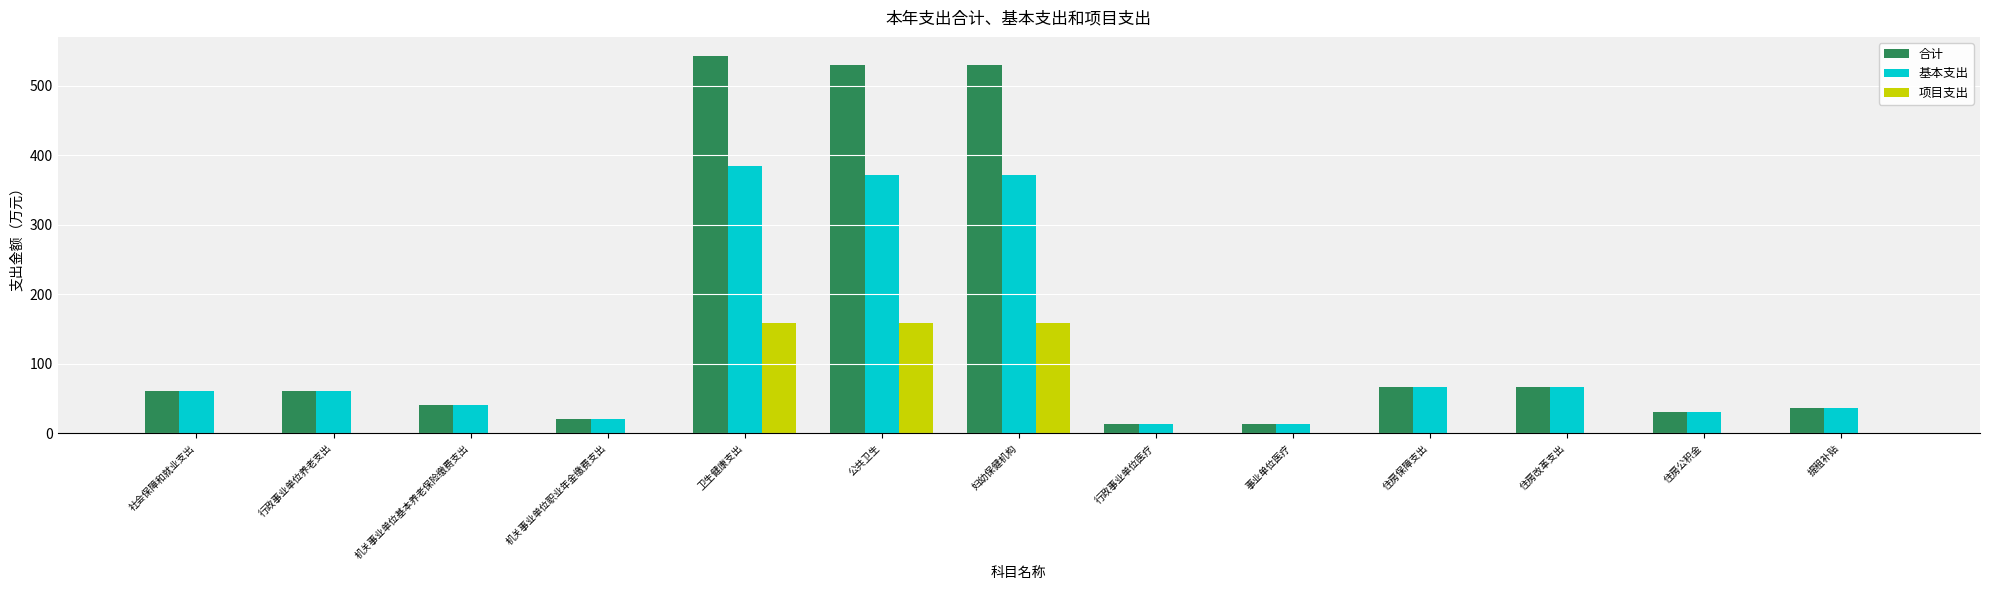

What is the greatest value displayed?

543.2